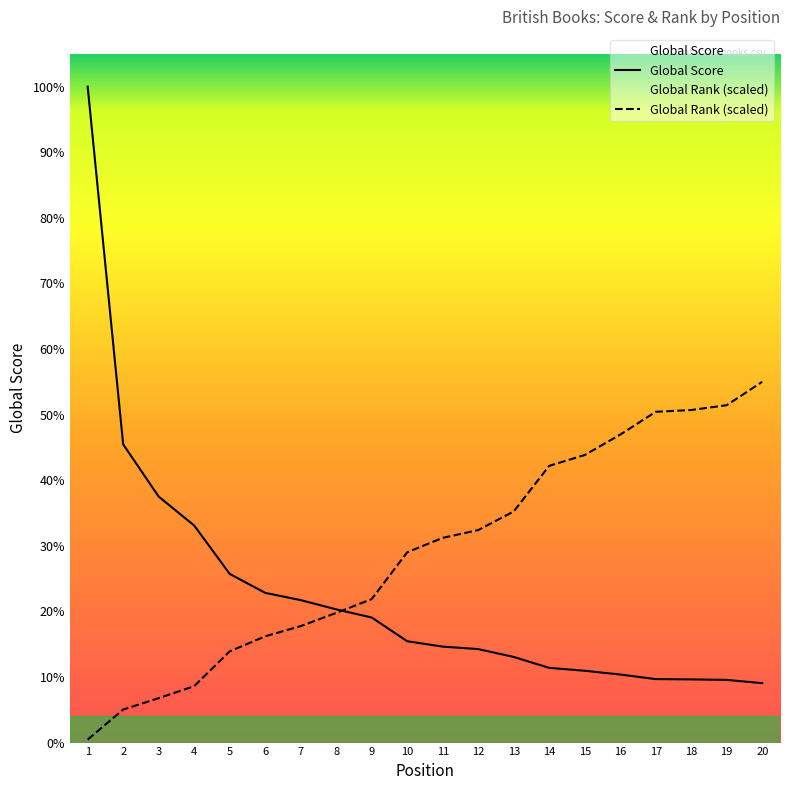

Rank the categories by Global Score value from lowest to highest.

20, 19, 18, 17, 16, 15, 14, 13, 12, 11, 10, 9, 8, 7, 6, 5, 4, 3, 2, 1